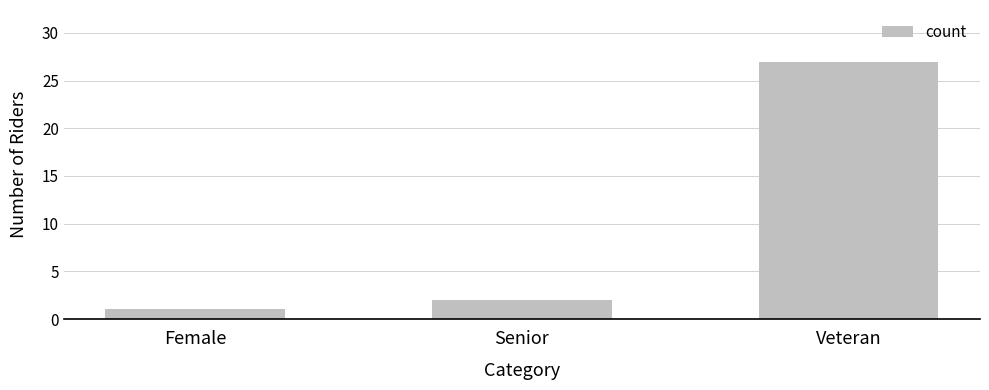

Is it true that the value at Senior is 2?

True